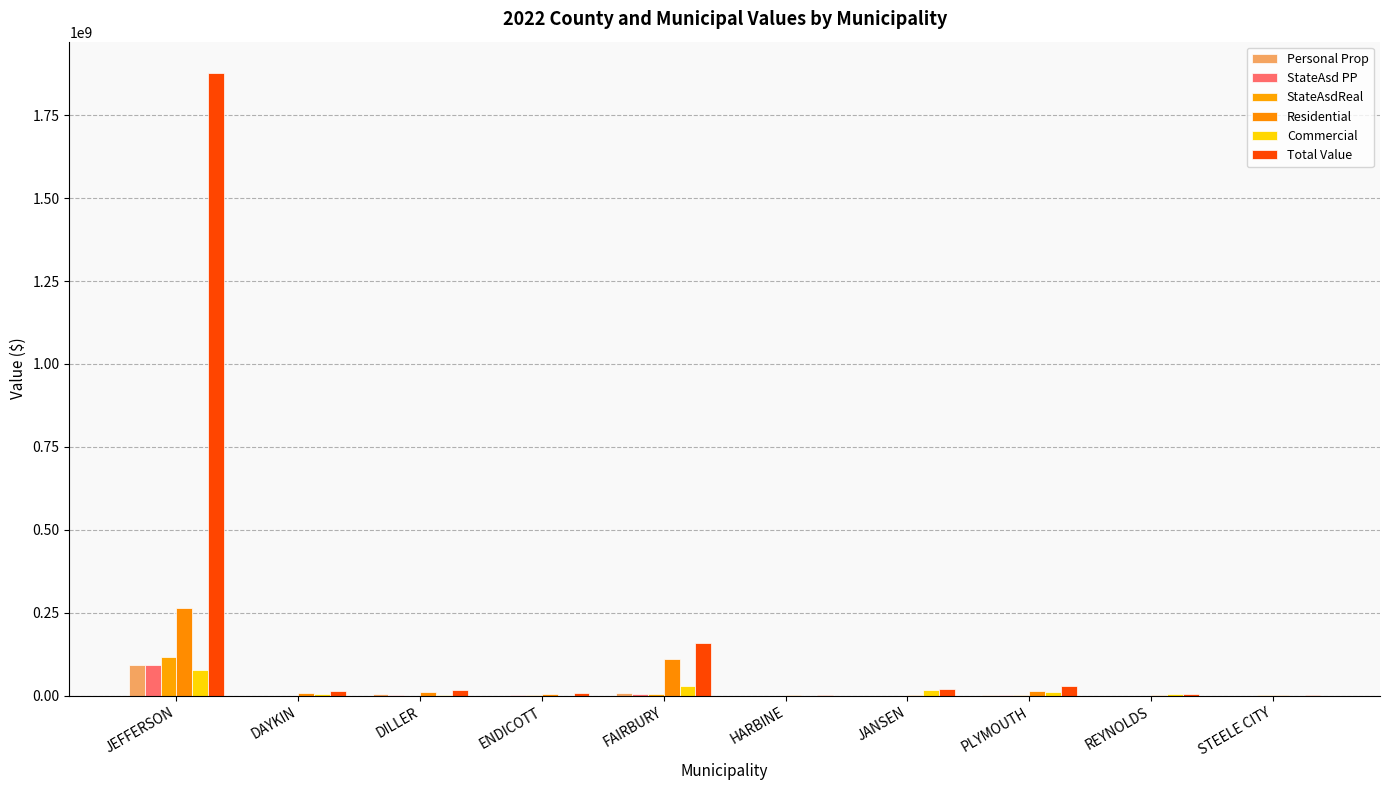

The StateAsdReal series shows 14152 at DILLER. True or false?

False